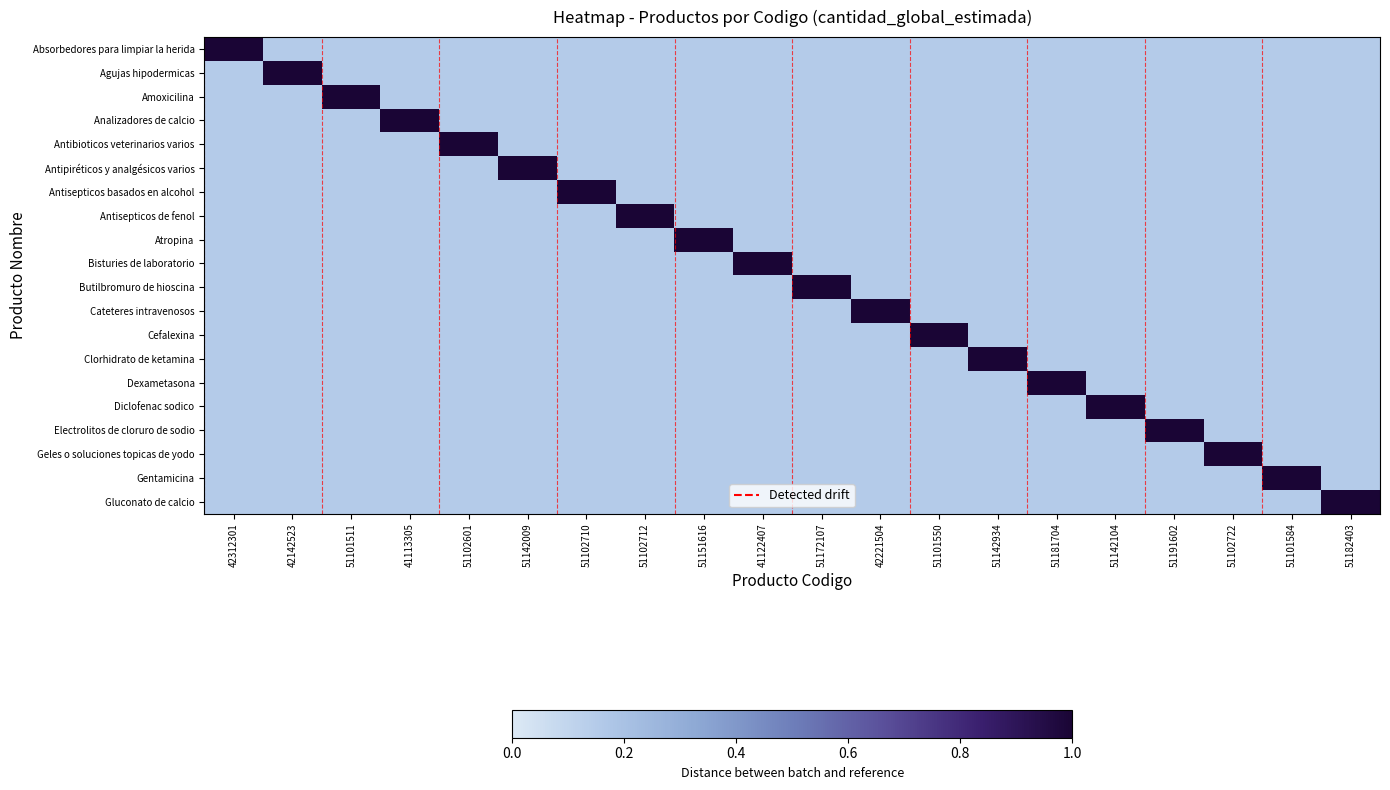

Which series has the widest spread of values?

Absorbedores para limpiar la herida